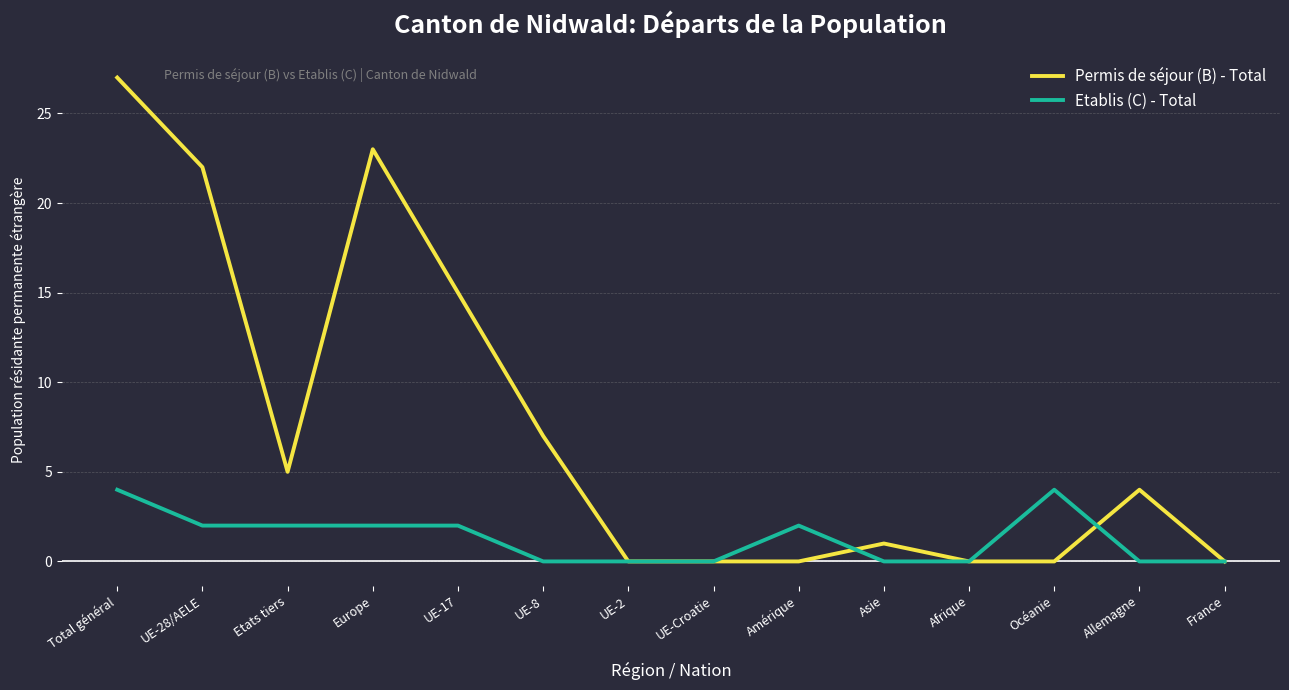

What position from the right is Afrique?

4